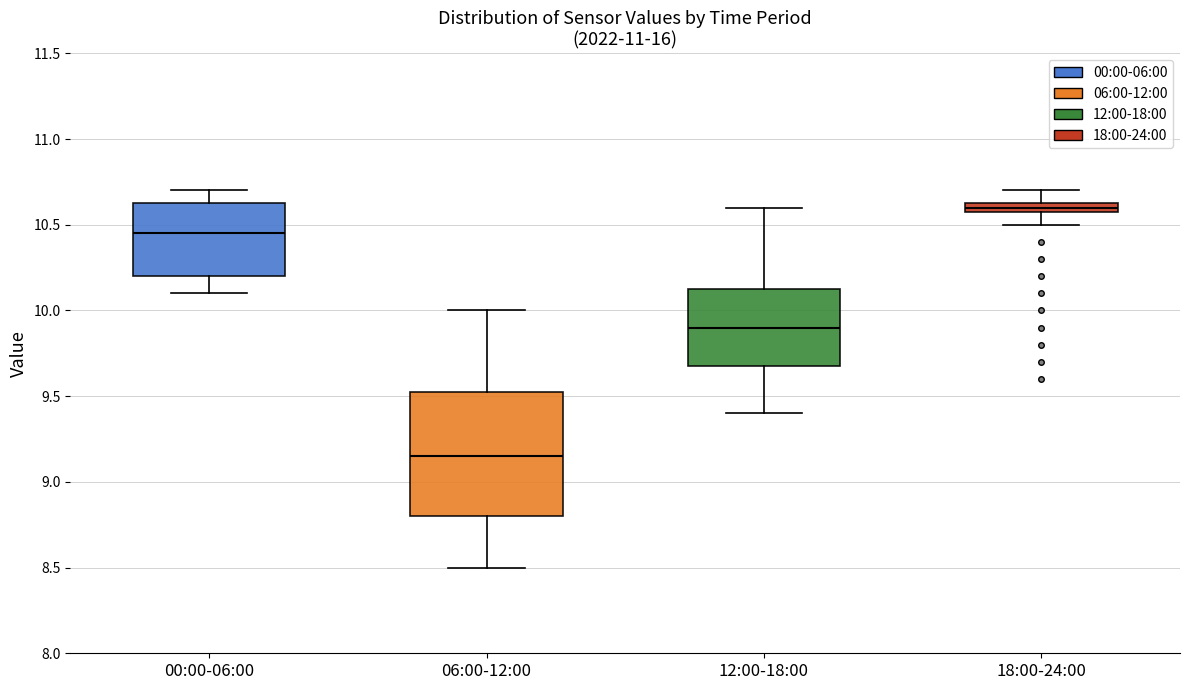

Where is the upper edge of the box for 12:00-18:00 on the y-axis? The values are not printed on the chart, so give them approximately, as read against the axis.

10.15